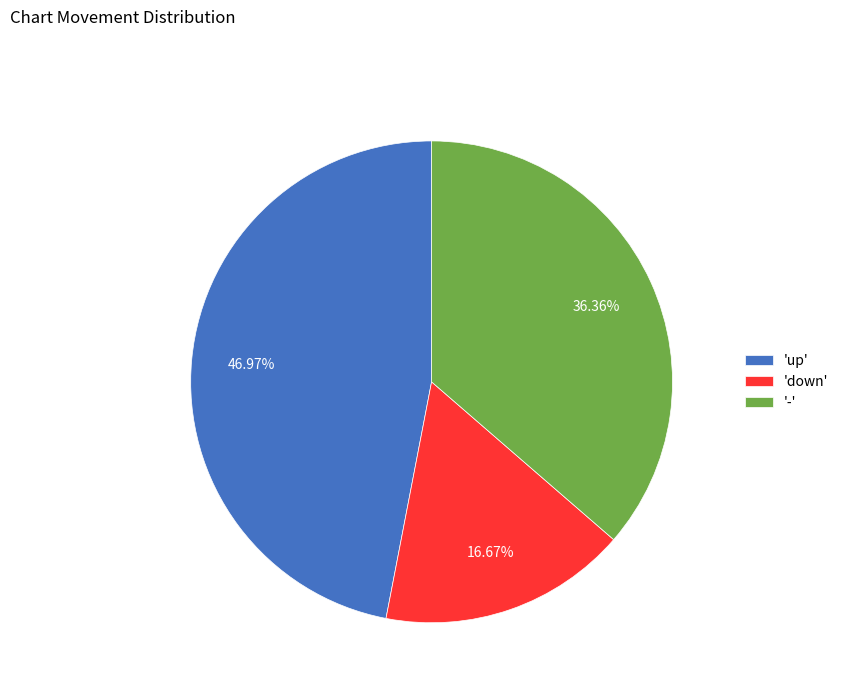

Which category has the biggest portion of the pie?

'up'